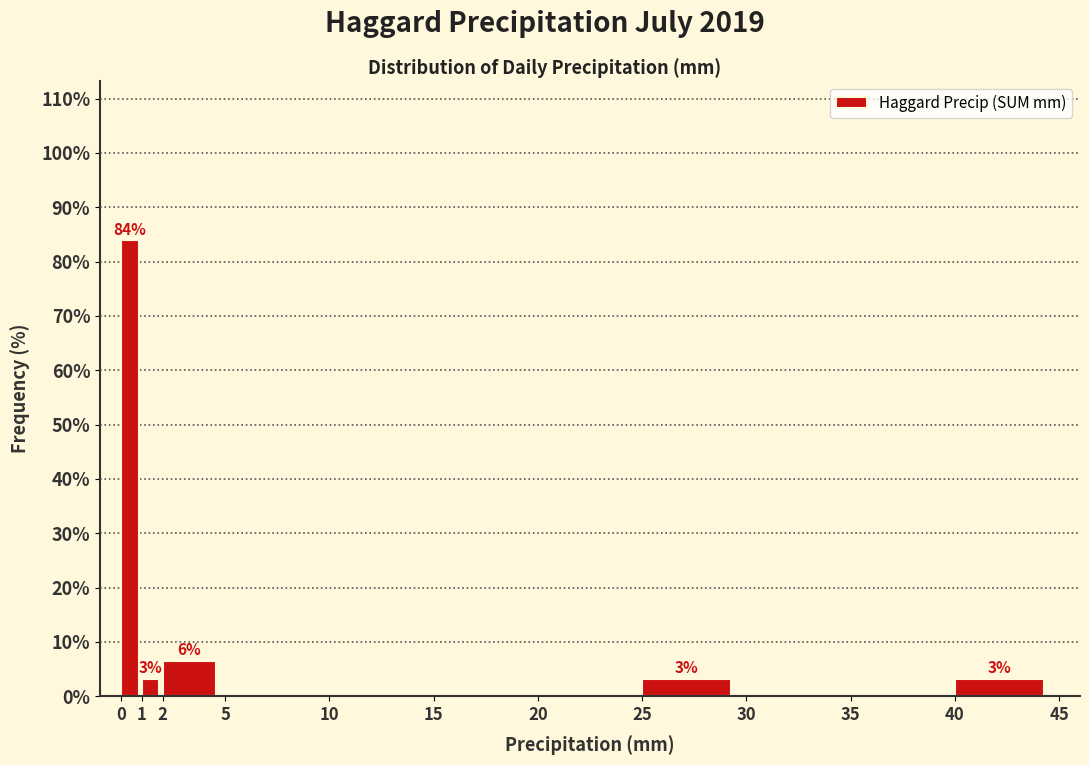

Over which range of the x-axis is the bar tallest?

0 to 1